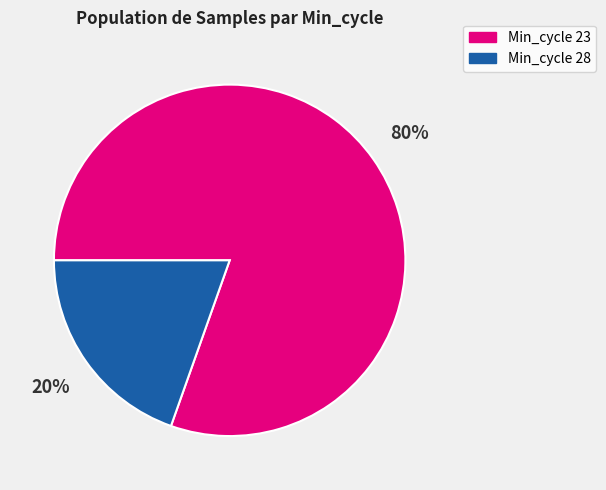

What is the smallest slice in the pie chart?

Min_cycle 28